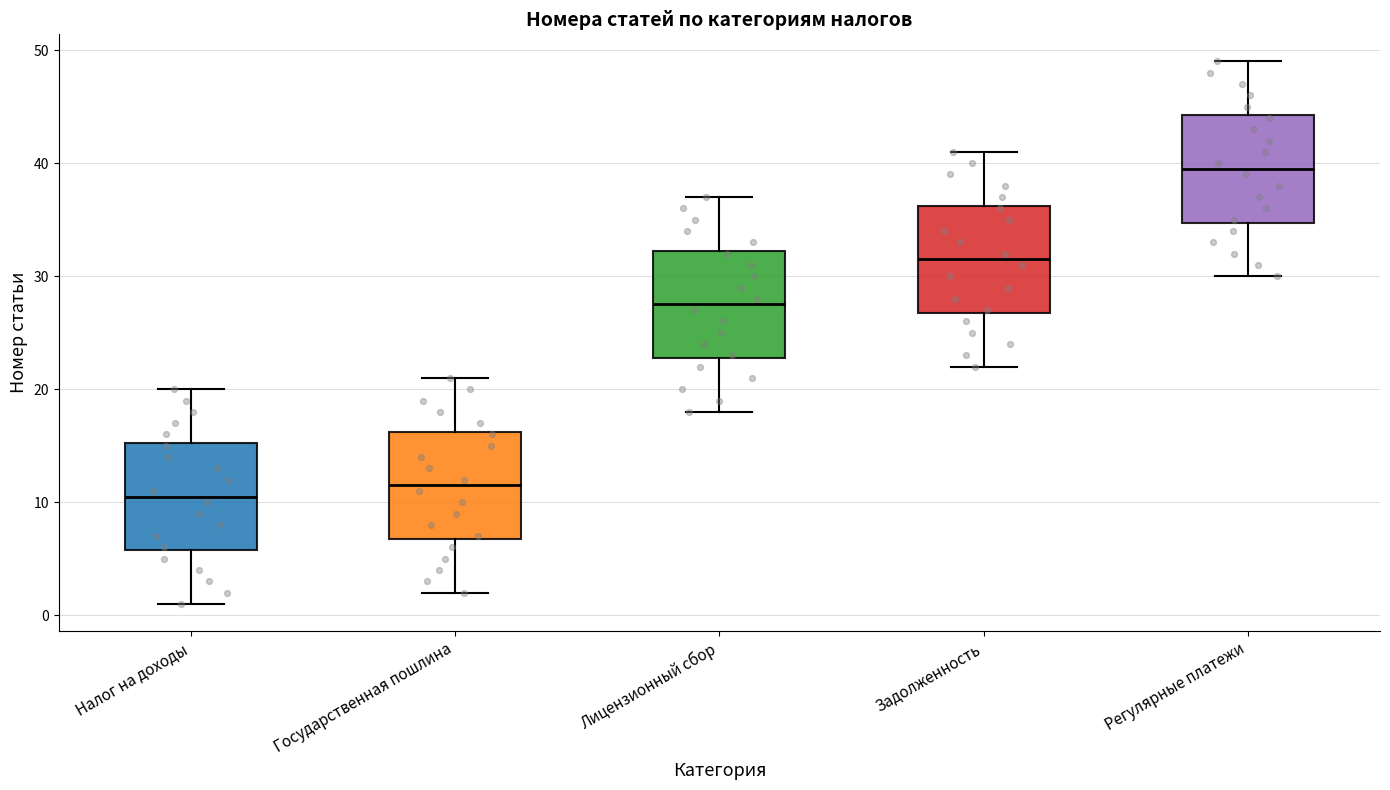

Which box has the highest median line?

Регулярные платежи